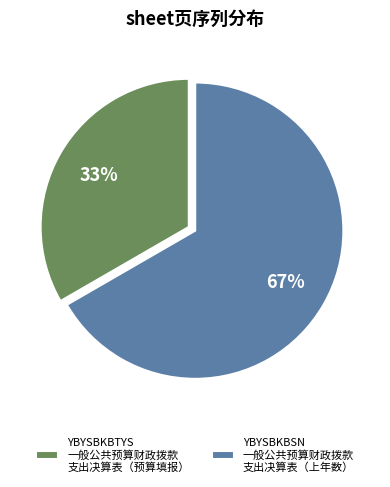

Count the number of slices in the pie.

2